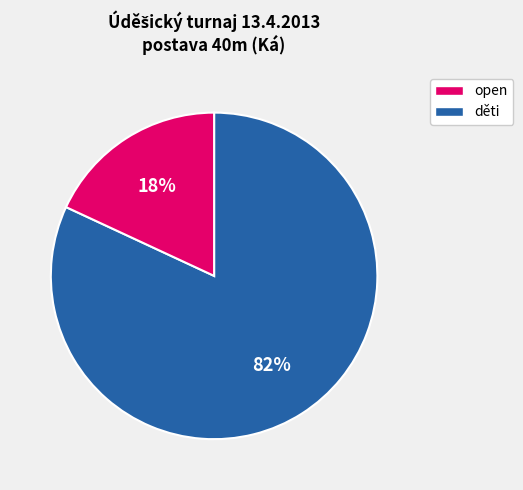

To the nearest percent, what percentage of the pie is open?

82%